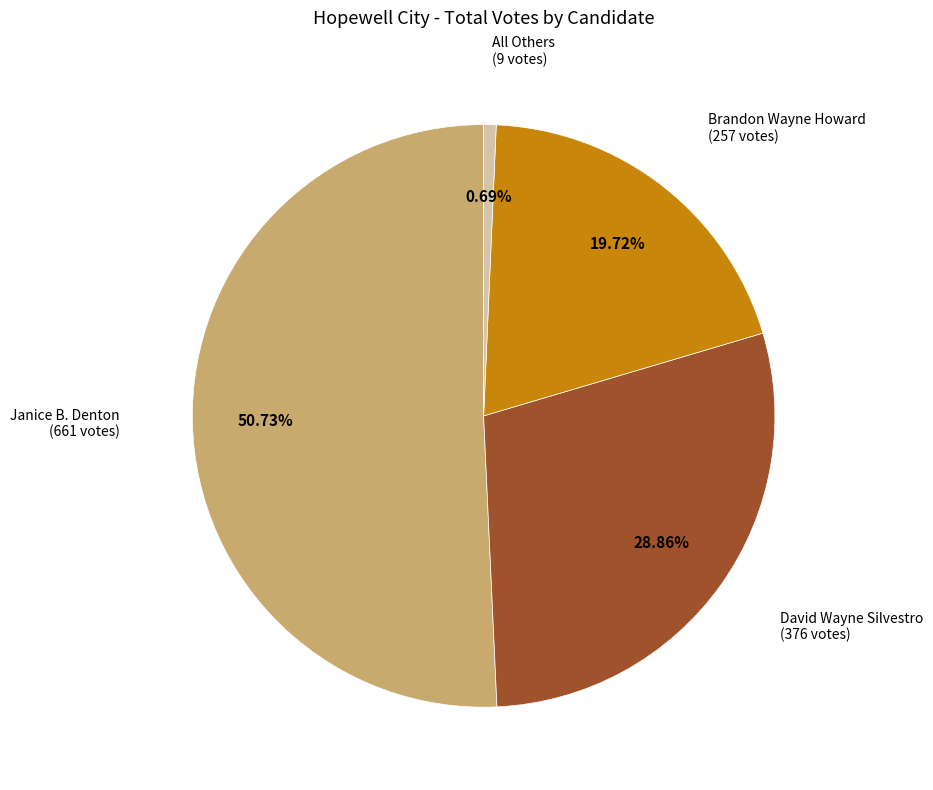

Is there a majority slice in this chart?

Yes